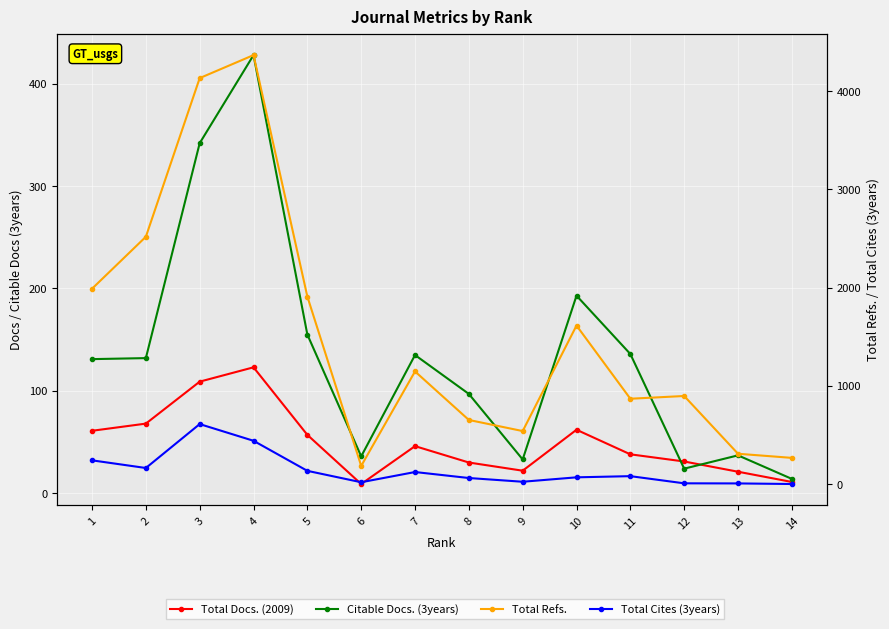

At which category does Total Refs. reach its first local valley?

6